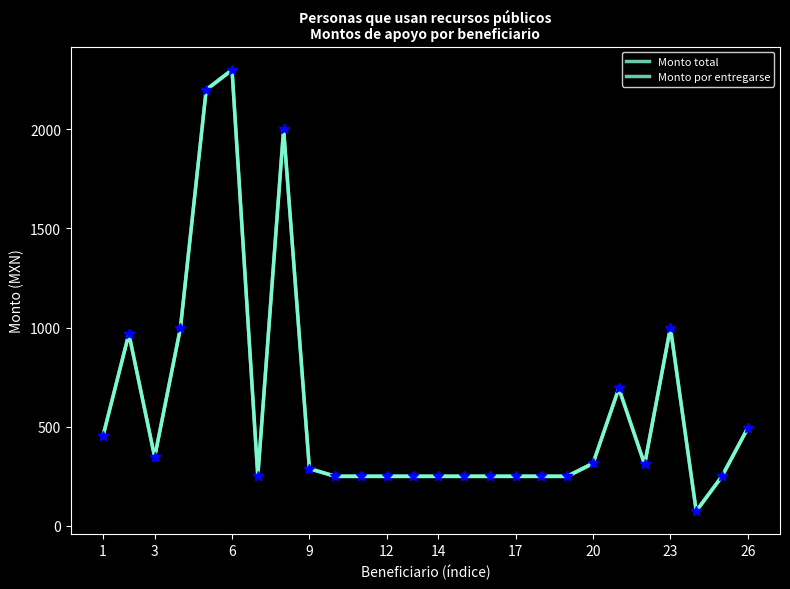

What is the smallest value displayed?

75.0